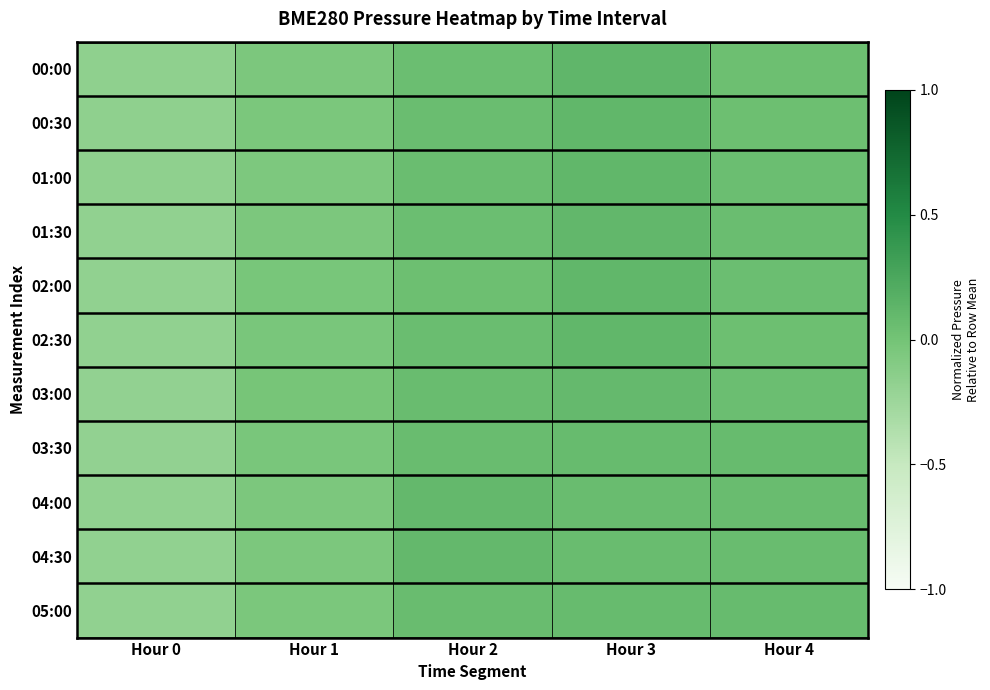

At which category is the sum across all series the highest?

Hour 3